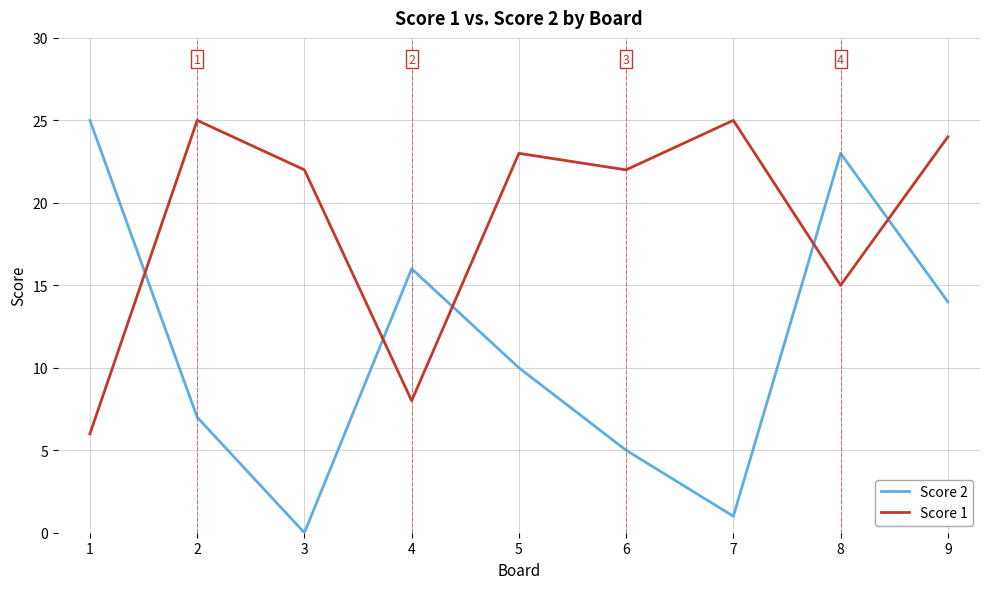

What are all the series names shown in the legend?

Score 2, Score 1